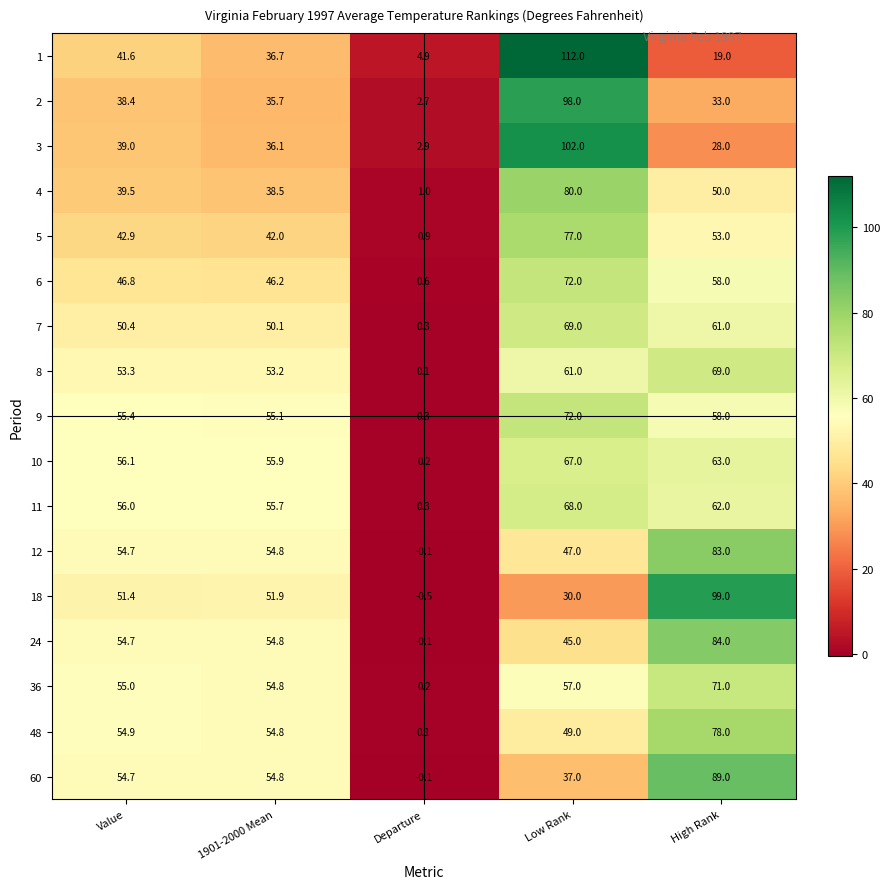

Which category has the lowest value across all series?

Departure